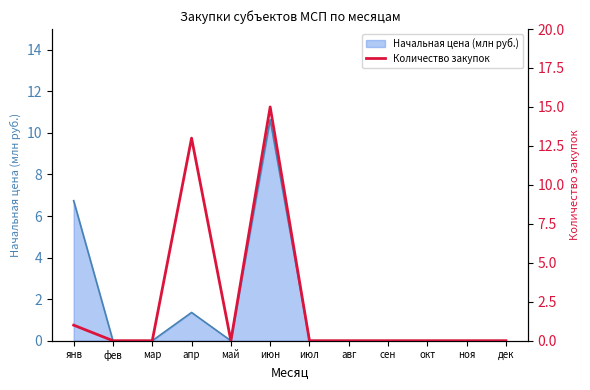

Is it true that the value at апр is 21?

False